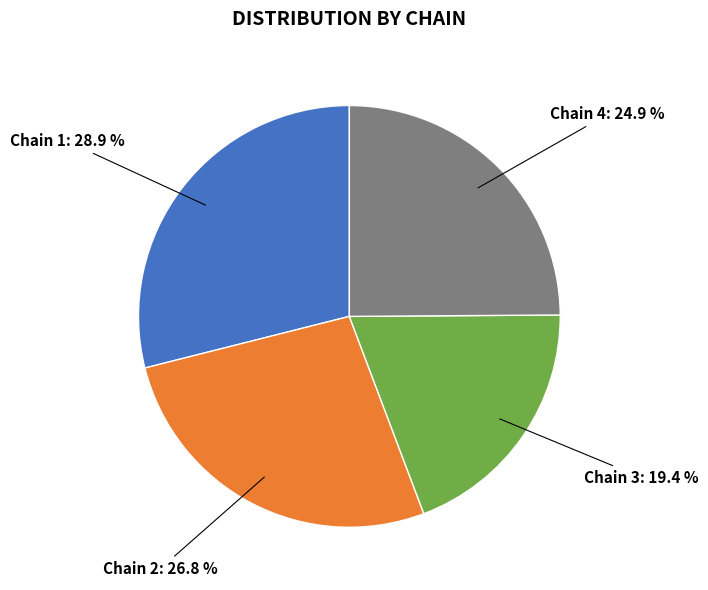

Does any single category account for the majority?

No